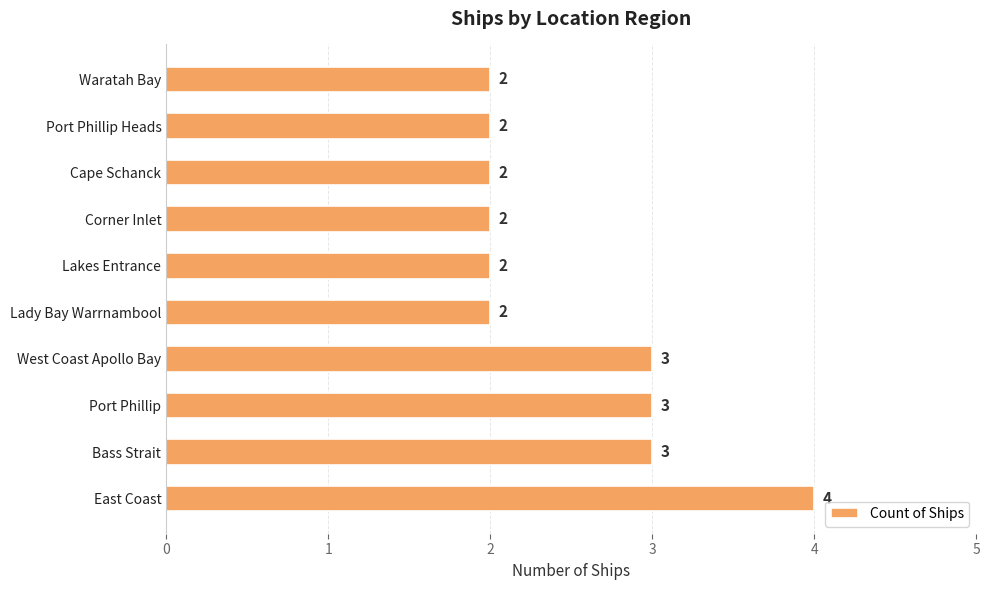

At which category does the chart reach its peak across all series?

East Coast